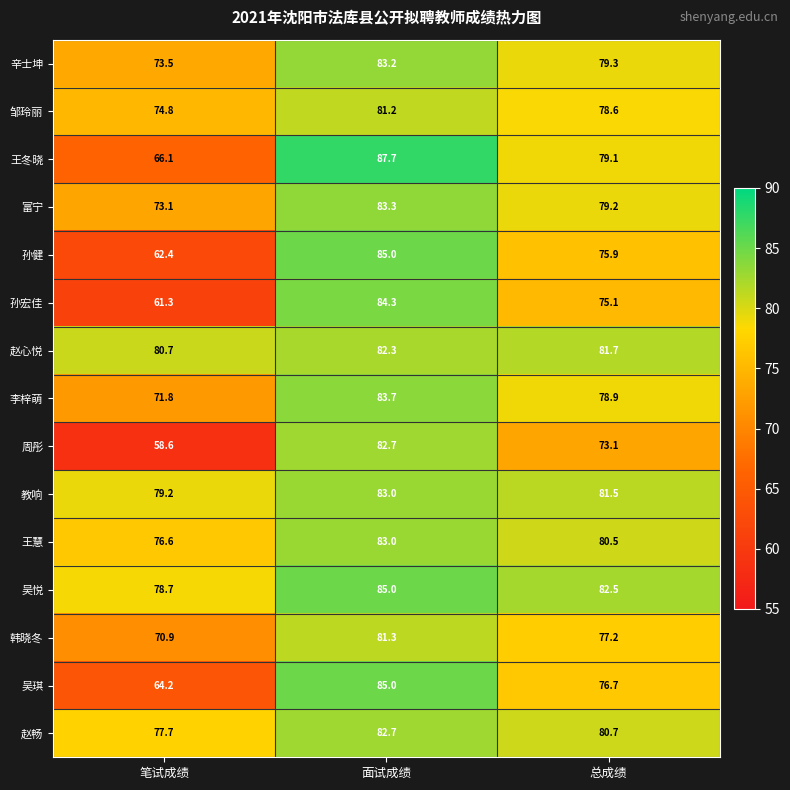

How many categories are shown in the chart?

3